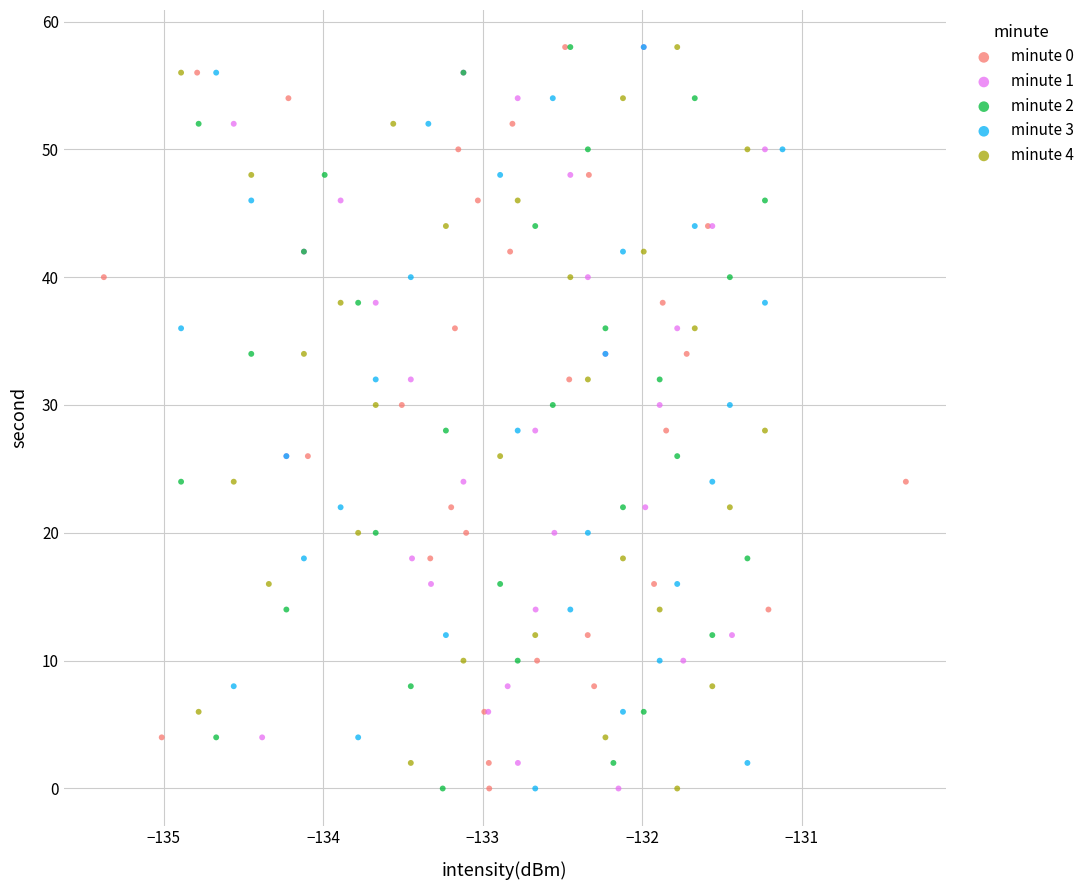

What are all the series names shown in the legend?

minute 0, minute 1, minute 2, minute 3, minute 4